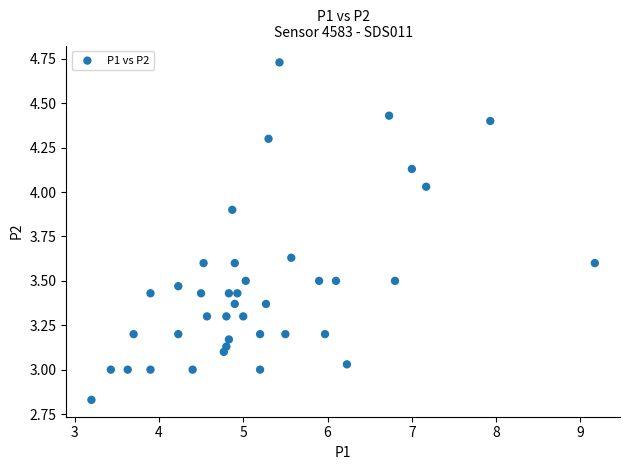

What is the range of X values (max minus min)?

6.0